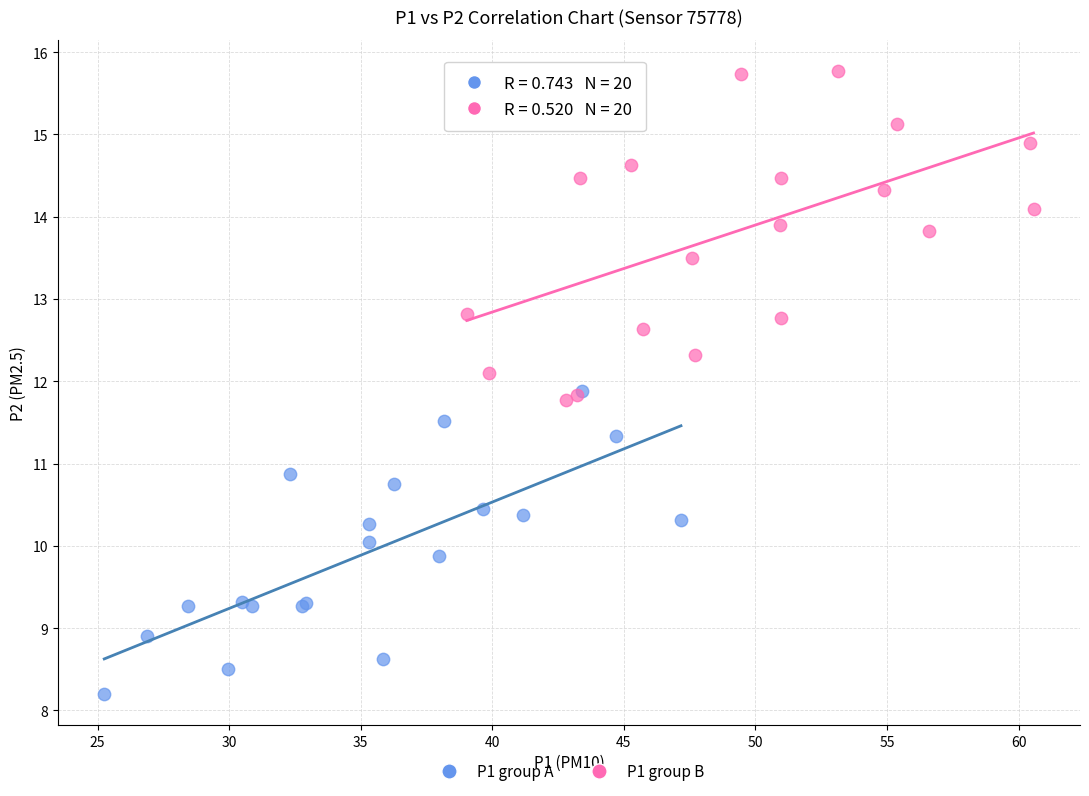

Which series contains the highest Y value?

P1 group B